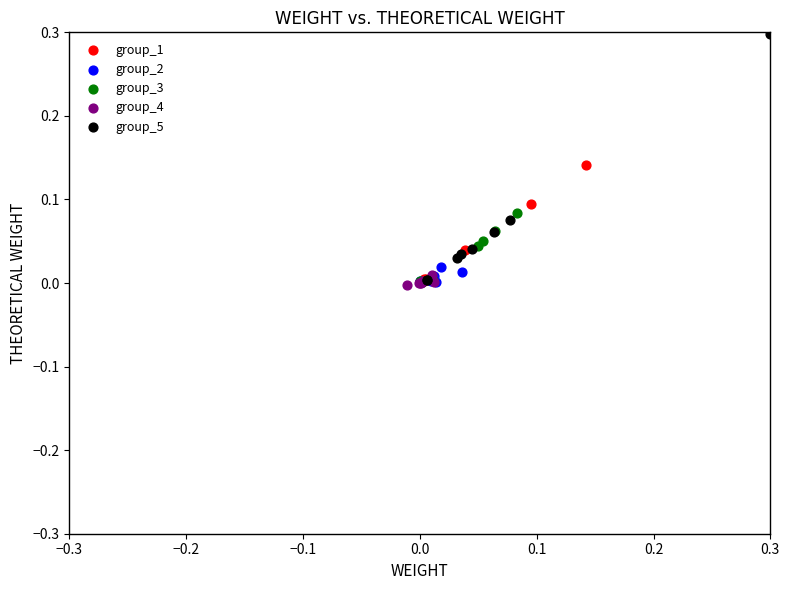

Which series contains the highest Y value?

group_5